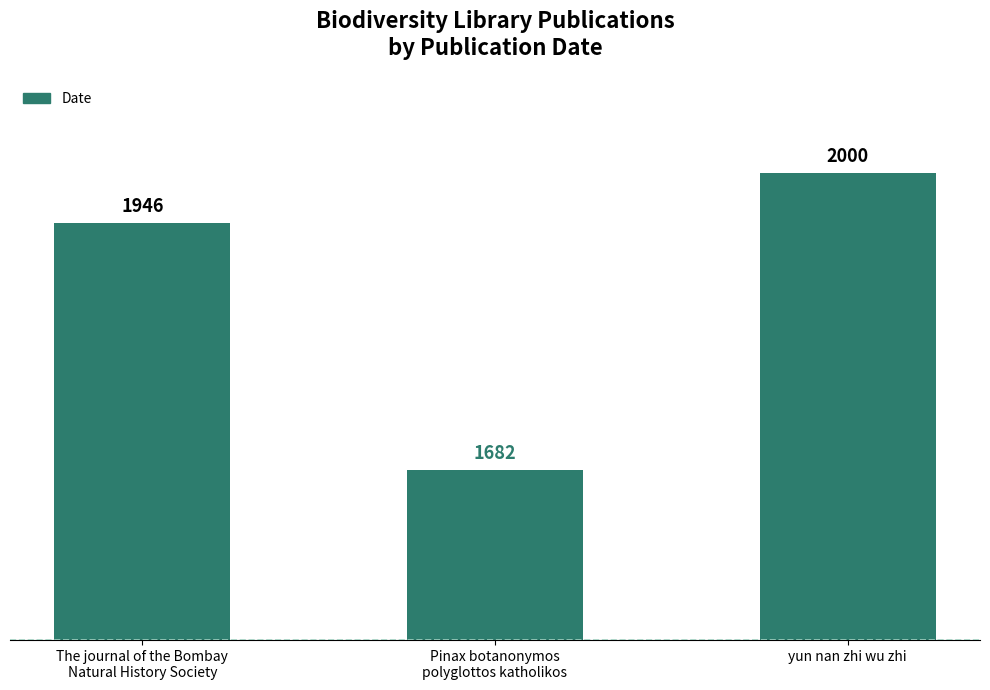

What is the smallest value displayed?

1682